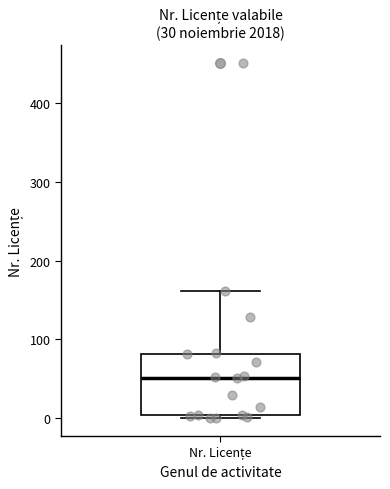

Where is the lower edge of the box for Nr. Licențe on the y-axis? The values are not printed on the chart, so give them approximately, as read against the axis.

0